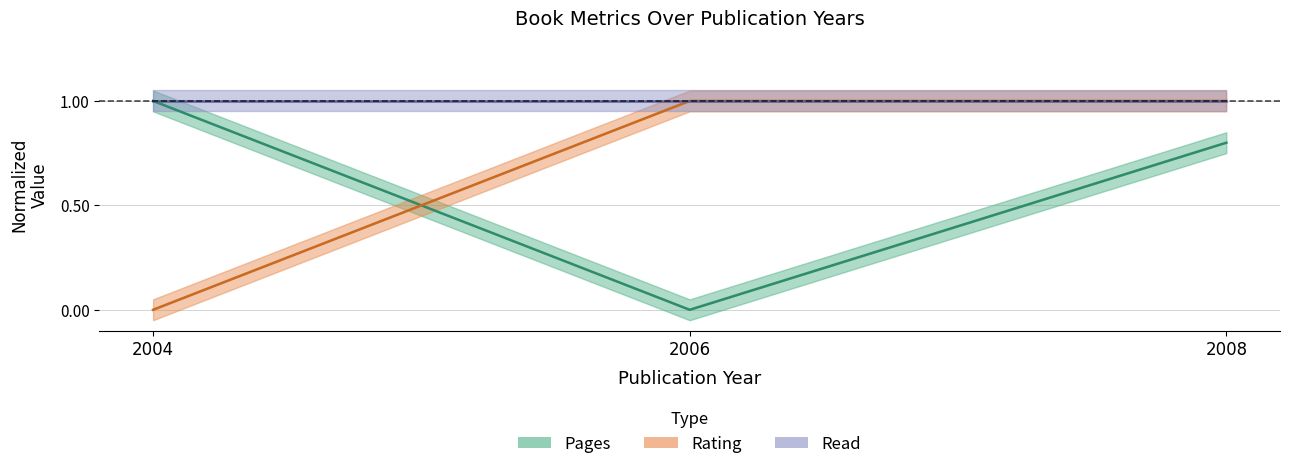

The rating series shows 1.0 at 2008. True or false?

True